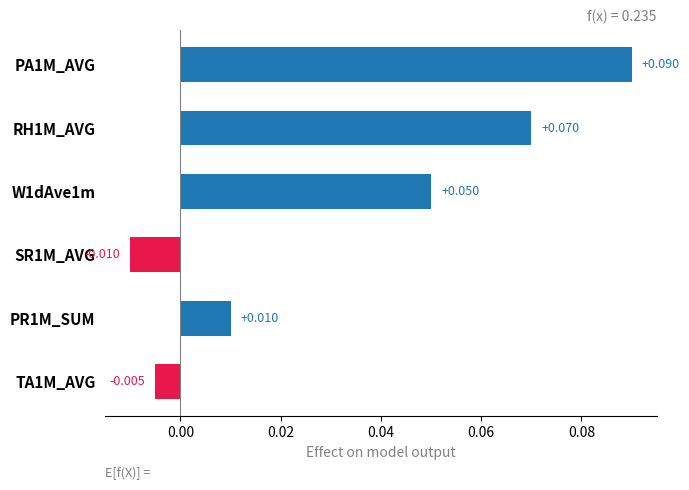

How many data points are less than 0?

2